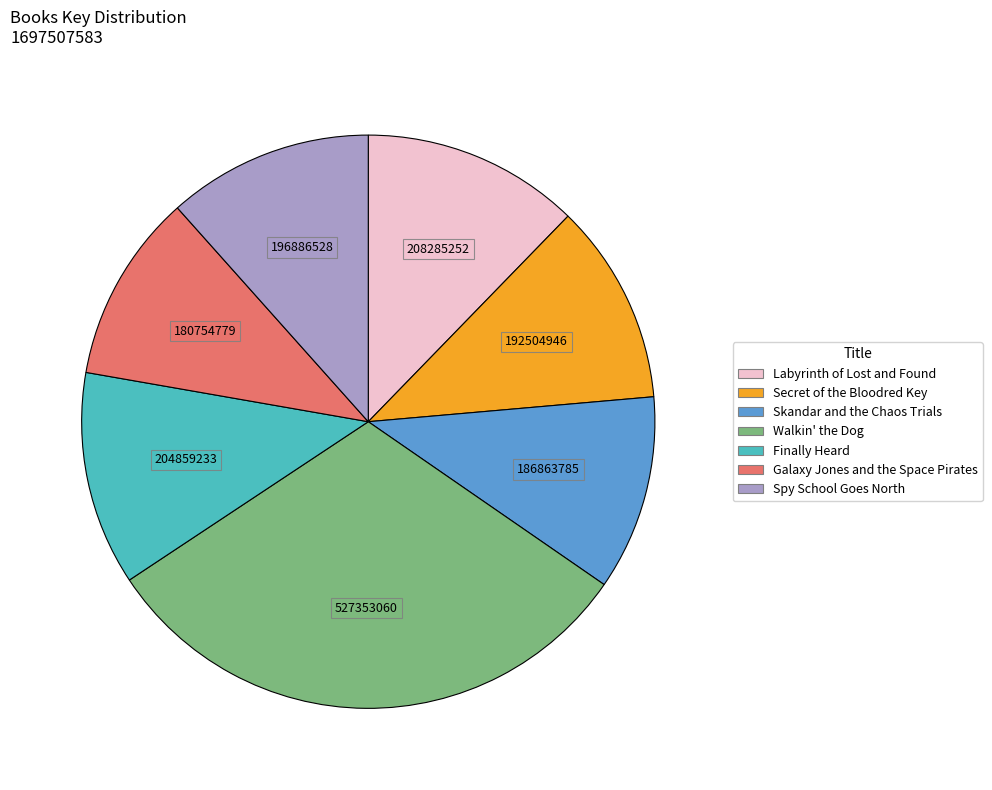

Does Walkin' the Dog represent more than half of the total?

No